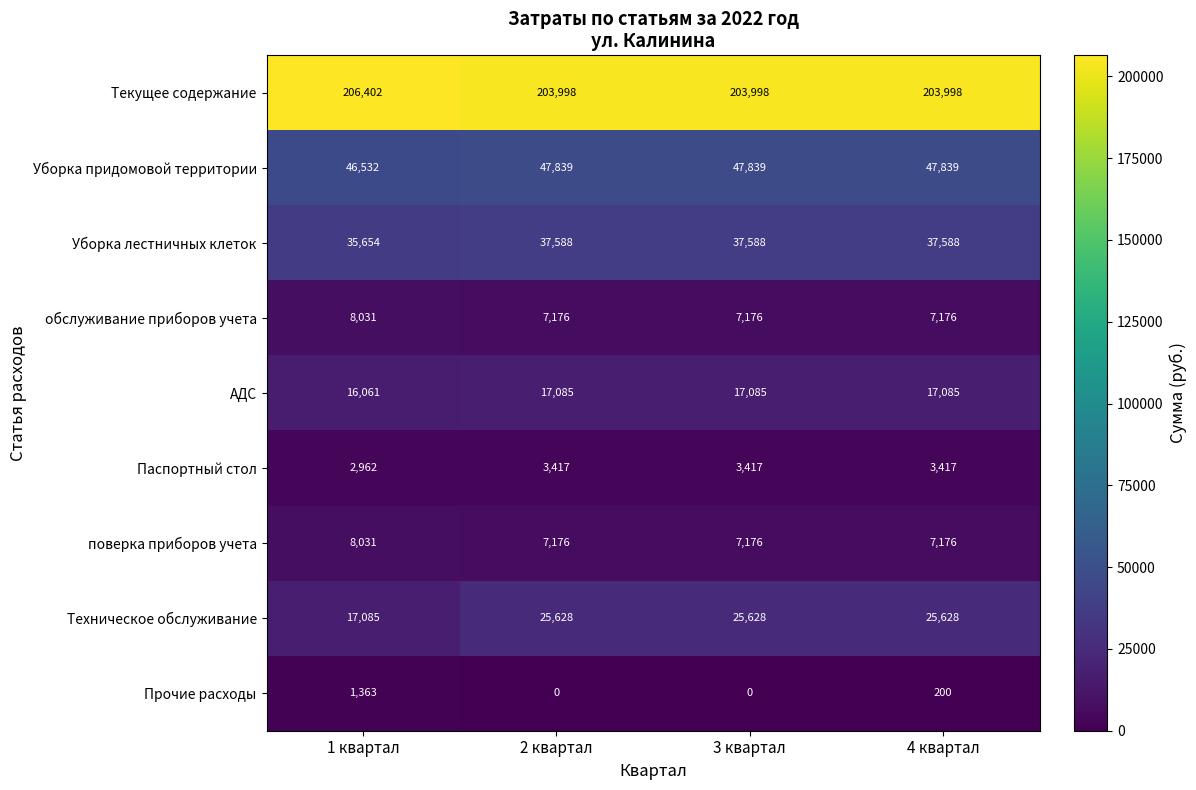

The Текущее содержание series shows 365225 at 4 квартал. True or false?

False